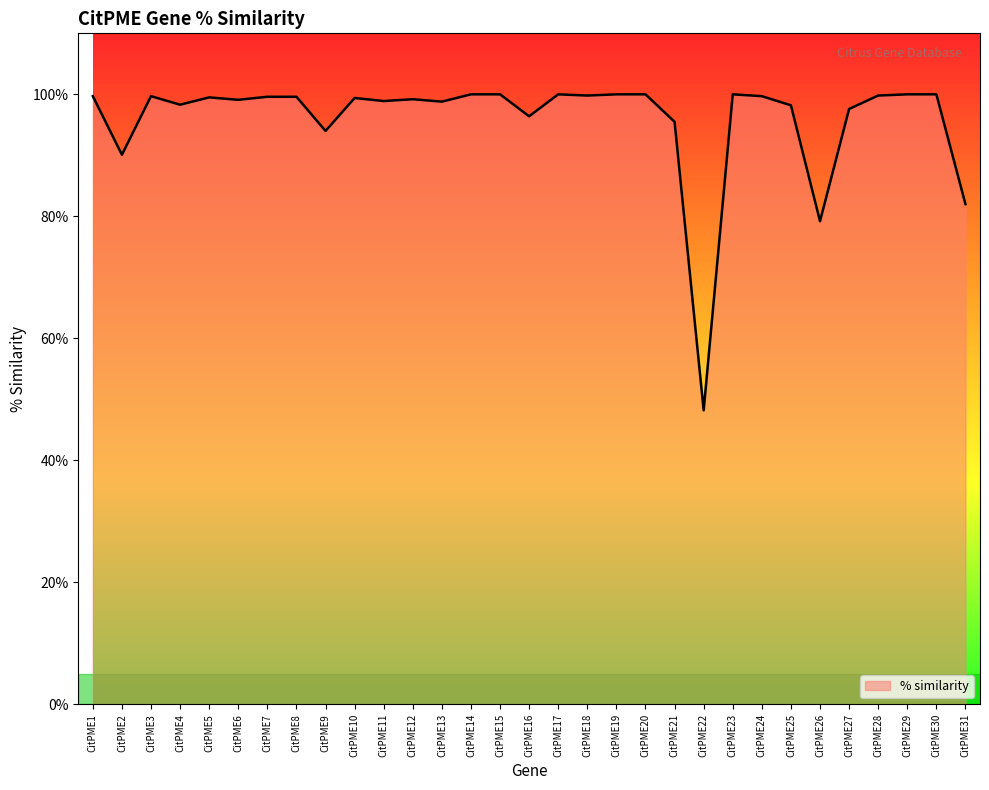

Between CitPME21 and CitPME31, which is larger?

CitPME21